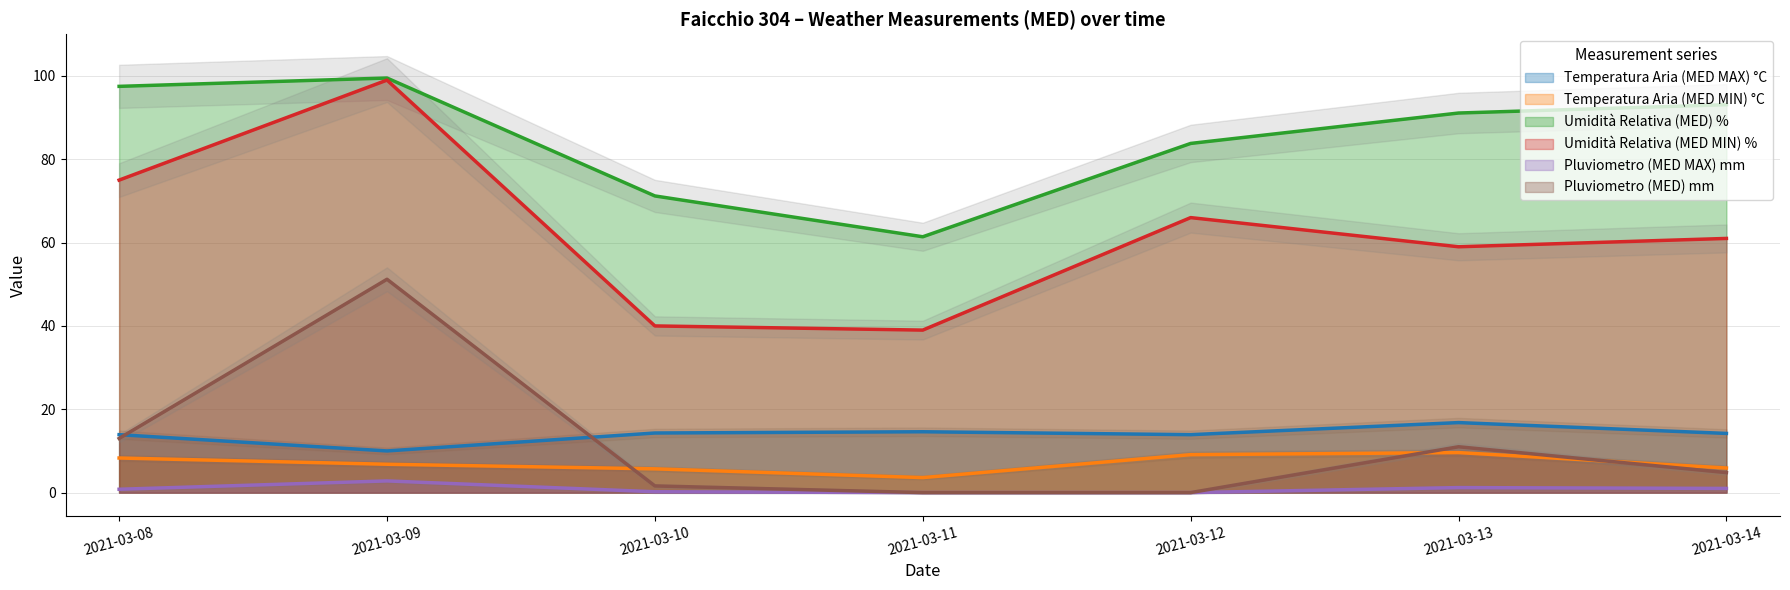

The Pluviometro (MED MAX) mm series shows 1.0 at 2021-03-14. True or false?

True